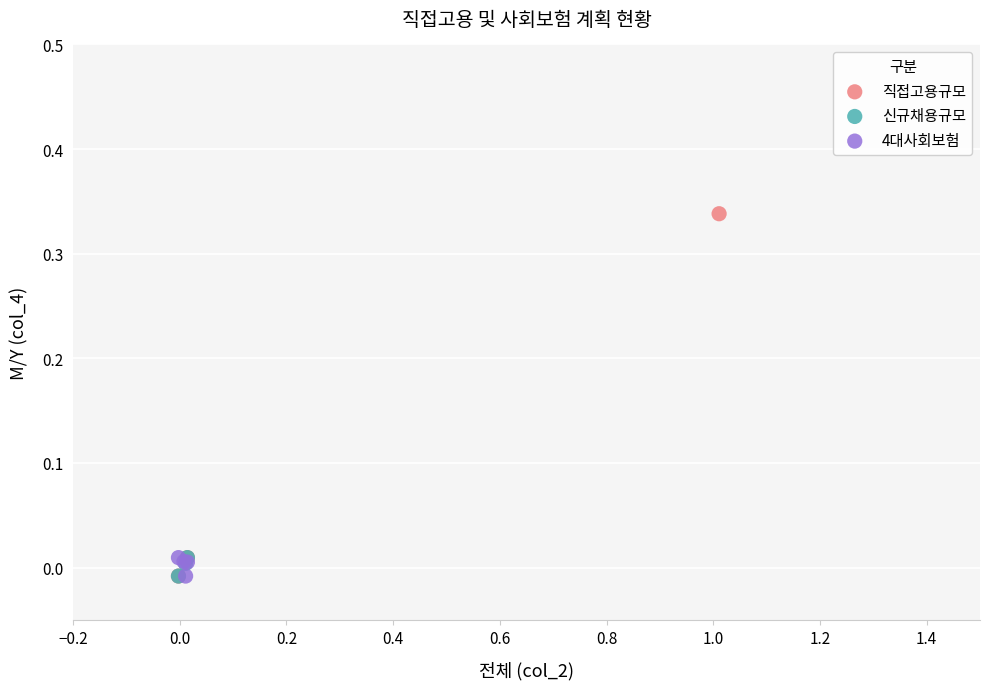

Which series contains the highest Y value?

직접고용규모